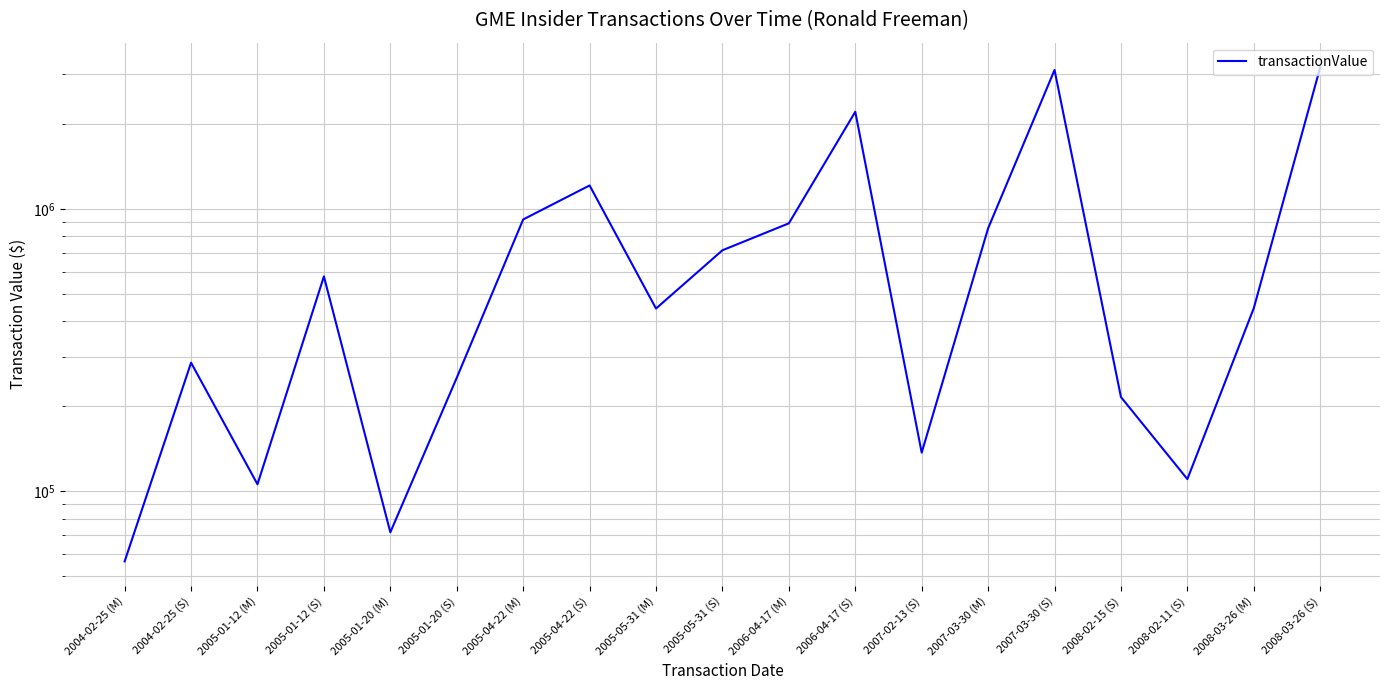

How many interior local valleys (lower than both neighbors) does the data have?

5